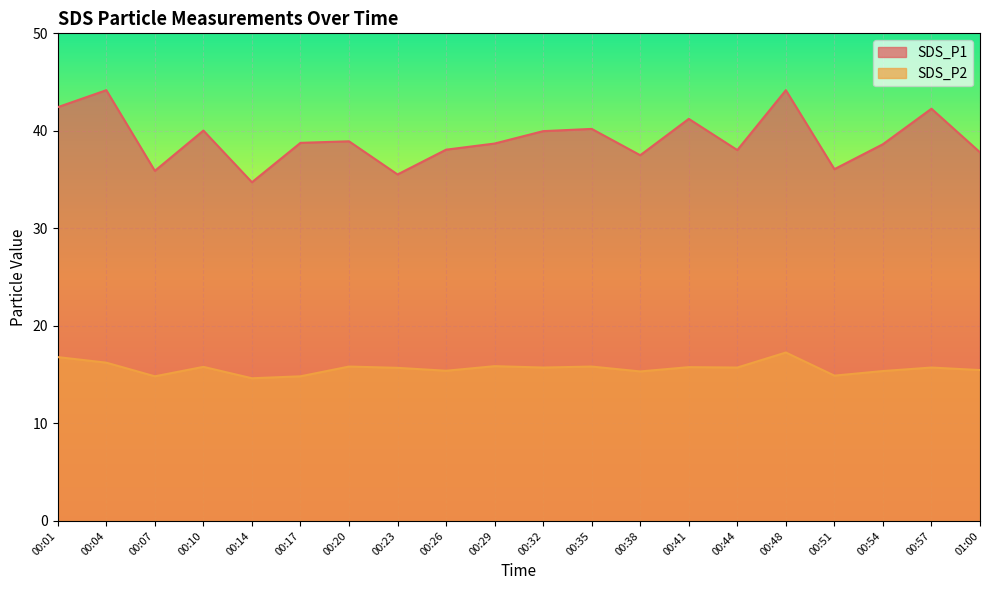

Rank the series by their average value, from highest to lowest.

SDS_P1, SDS_P2